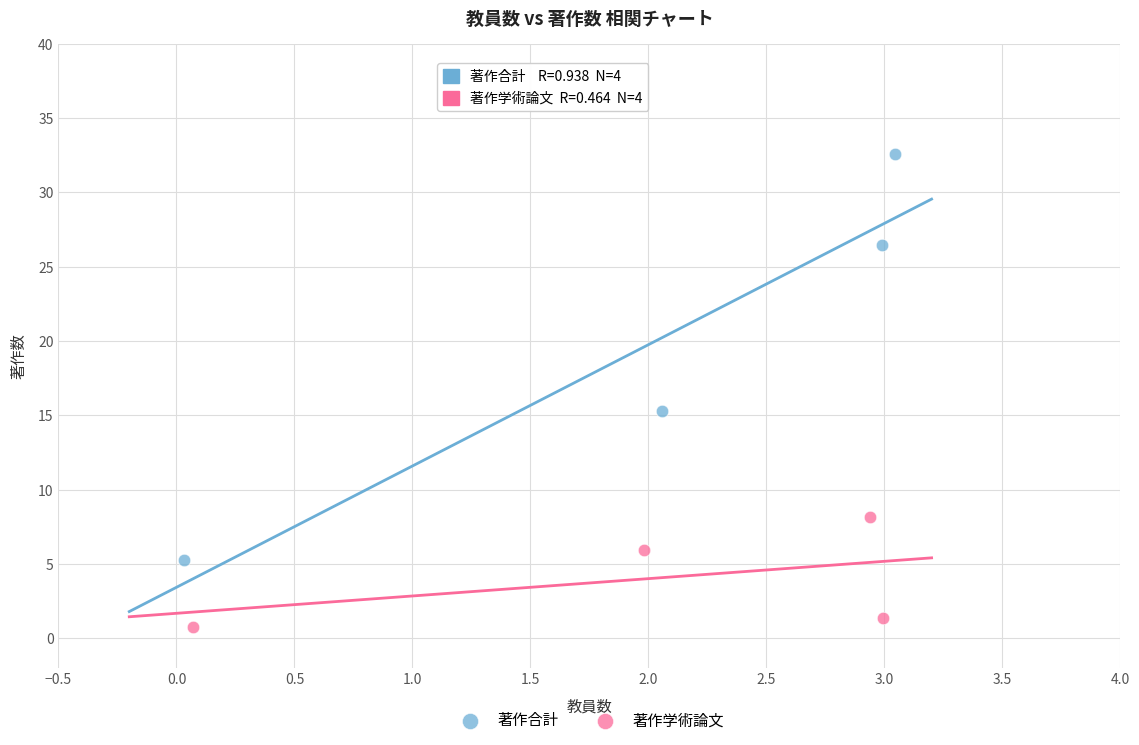

Which series reaches the maximum Y coordinate?

著作合計